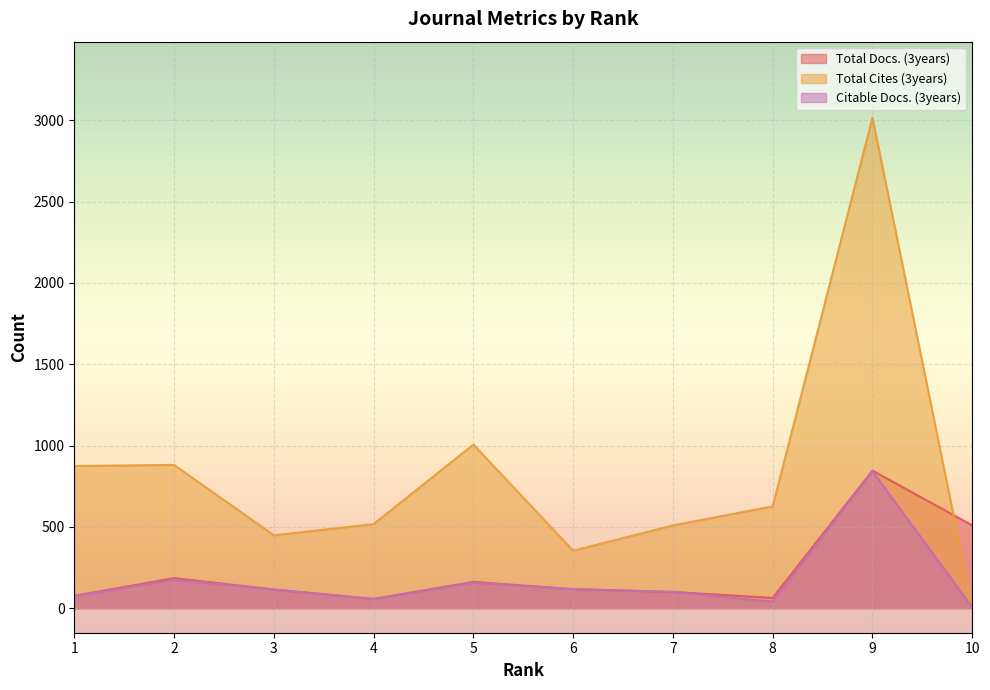

How many lines are shown in the chart?

3